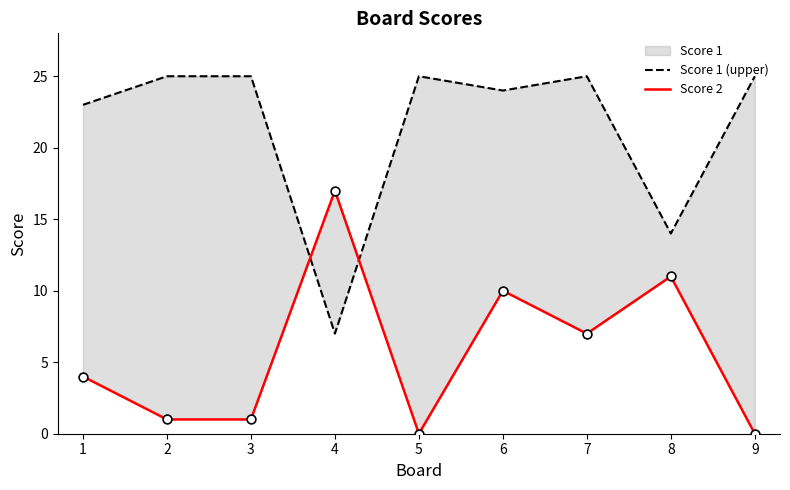

Which series reaches the maximum Y coordinate?

Score 1 (upper)